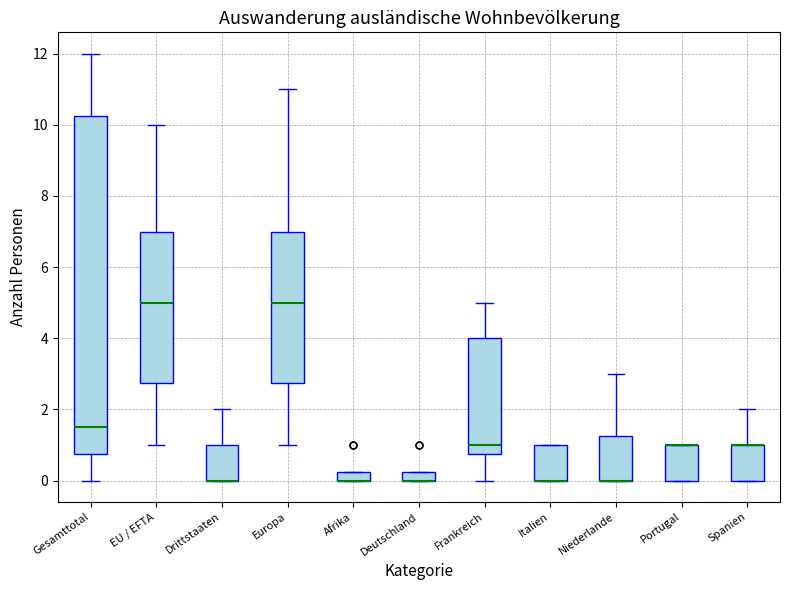

Comparing the boxes themselves (not the whiskers), which one is the tallest?

Gesamttotal